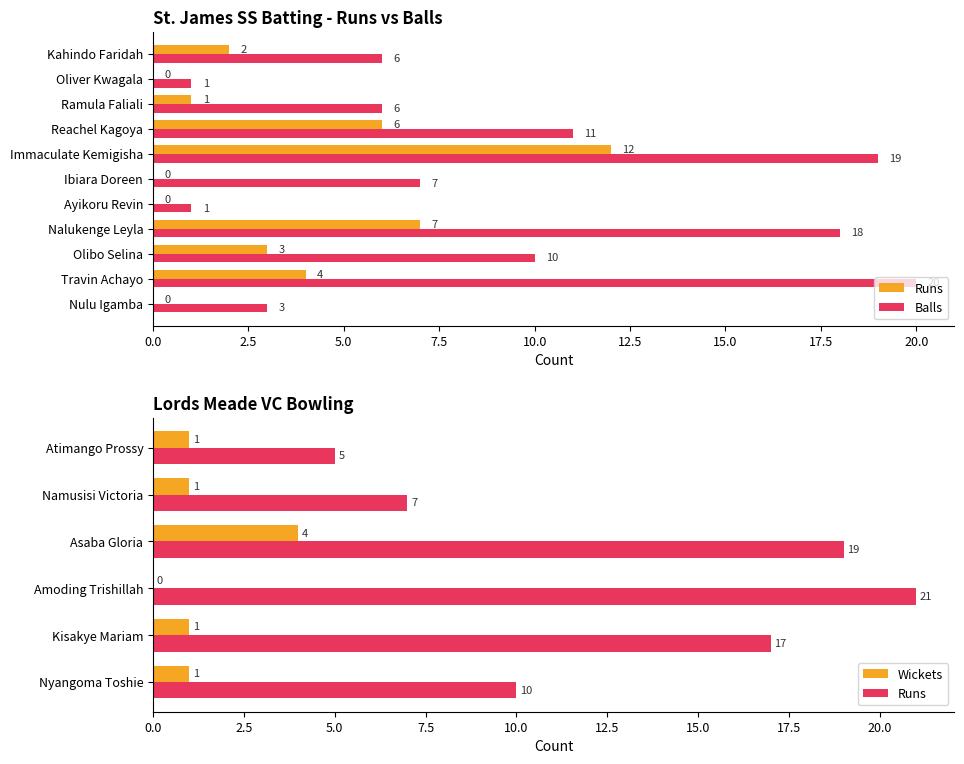

Which series has the largest total across all categories?

Balls